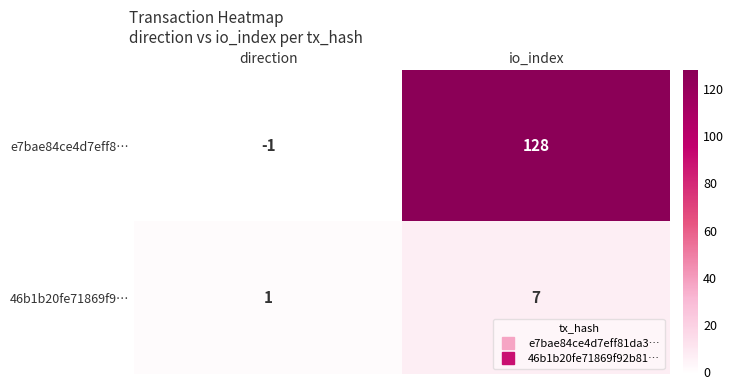

What is the sum of all 46b1b20fe71869f9… values?

8